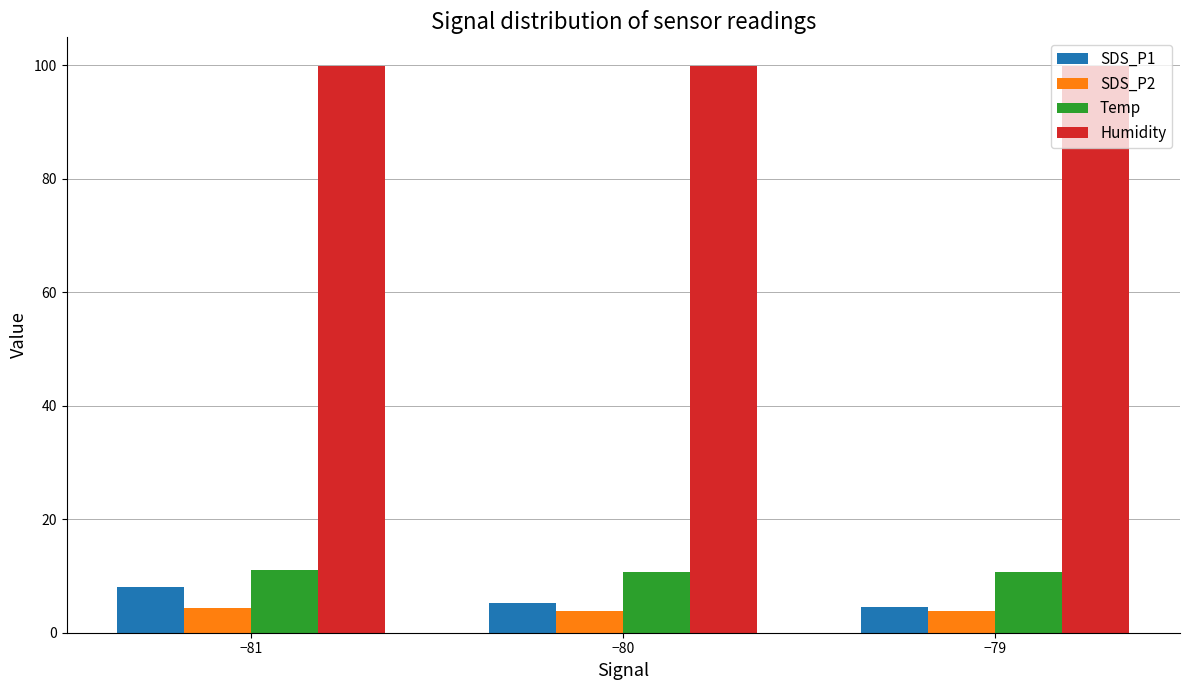

What is the minimum value shown in the chart?

3.8